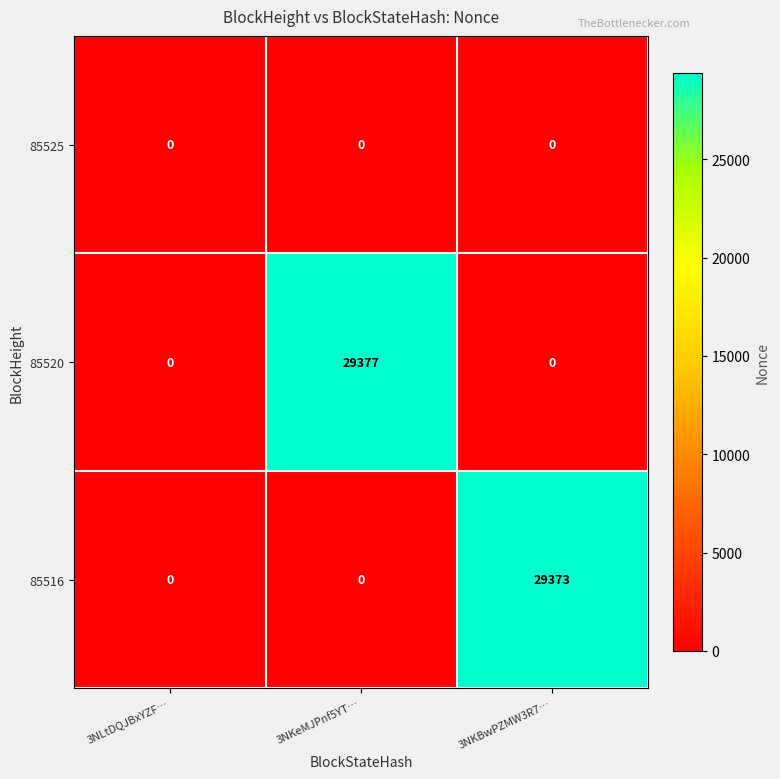

What is the maximum value shown in the chart?

29377